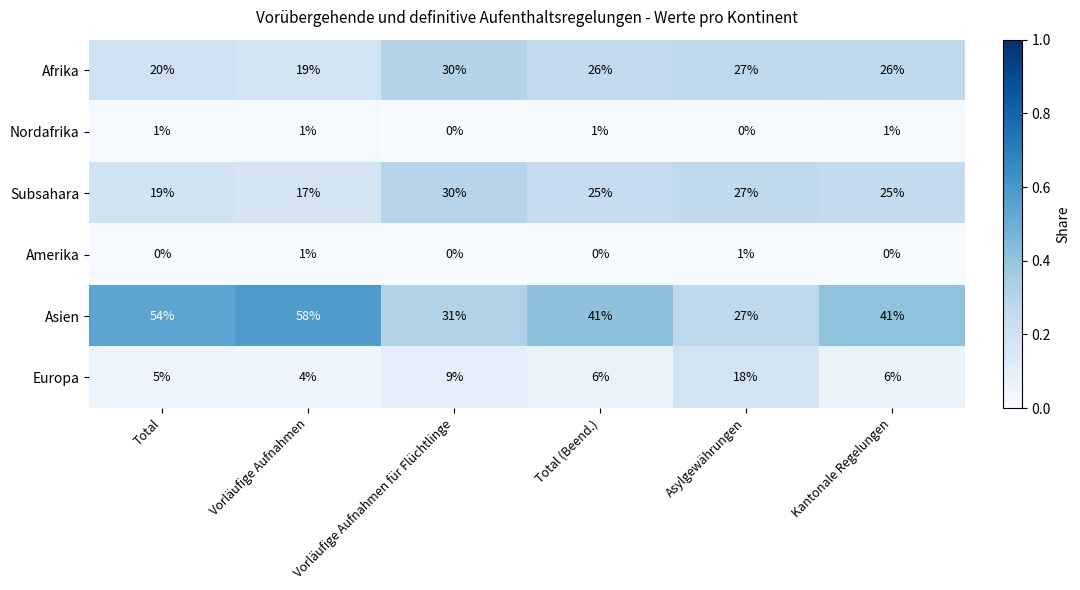

True or false: Asien has a value of 58 at Vorläufige Aufnahmen.

True